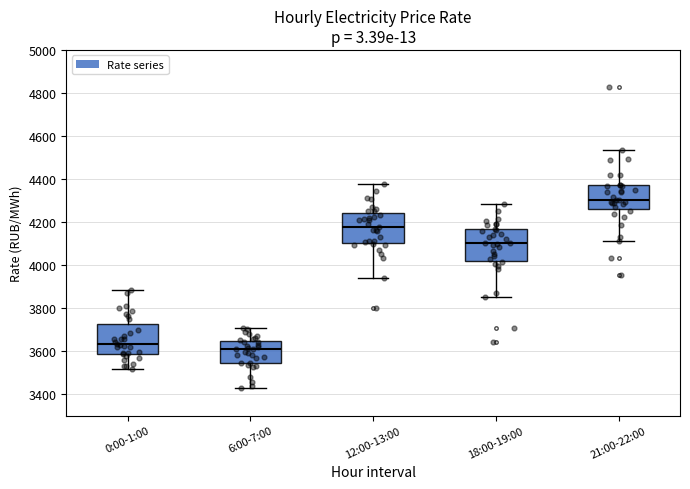

Which box has the highest median line?

21:00-22:00